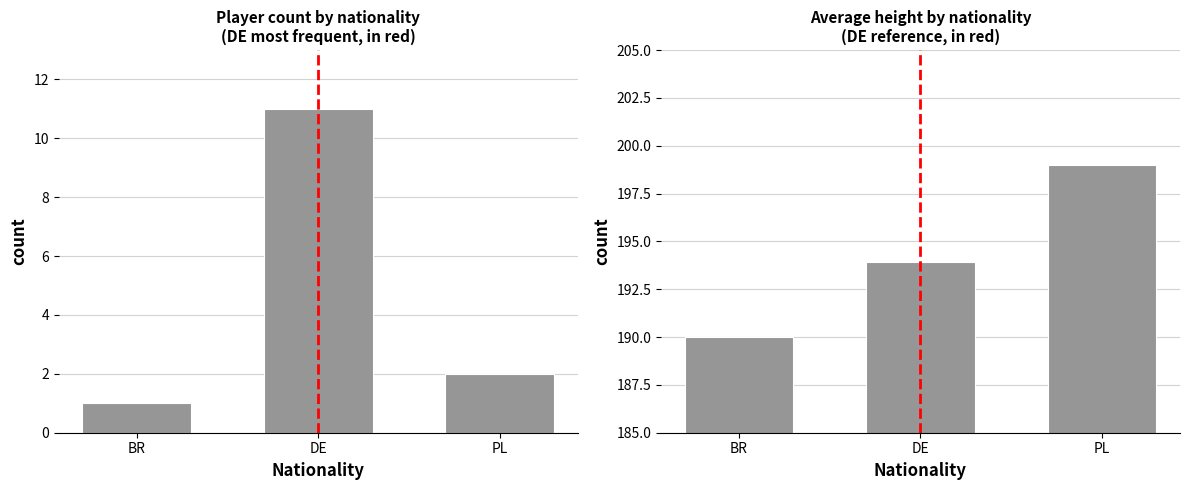

Where is Count by Nationality nearest to the value 6?

PL